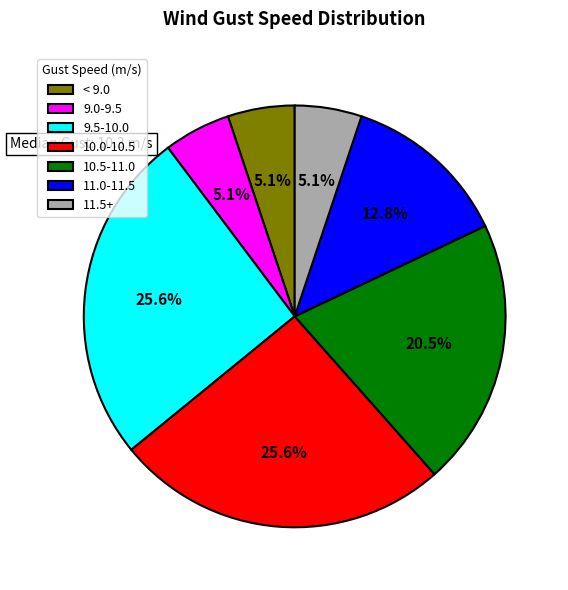

Combined, what portion of the pie is 11.0-11.5 and 10.0-10.5?

38.5%